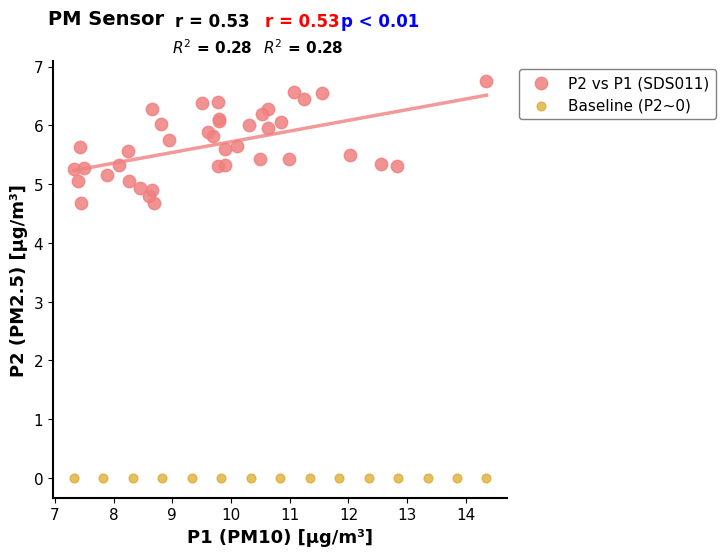

Which series contains the lowest Y value?

Baseline (P2~0)